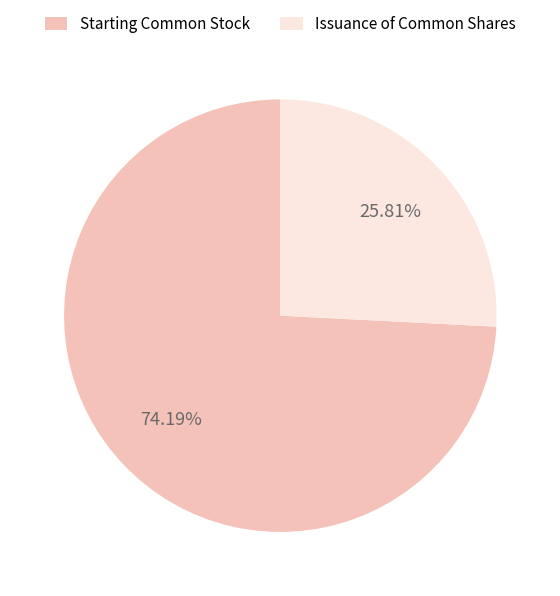

To the nearest percent, what is the average slice percentage?

50%